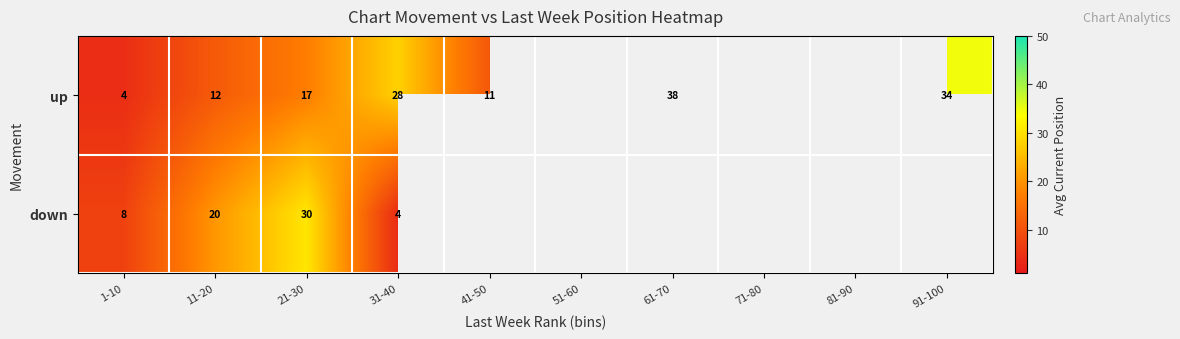

Is the value of down at 21-30 greater than the value of up at 41-50?

Yes